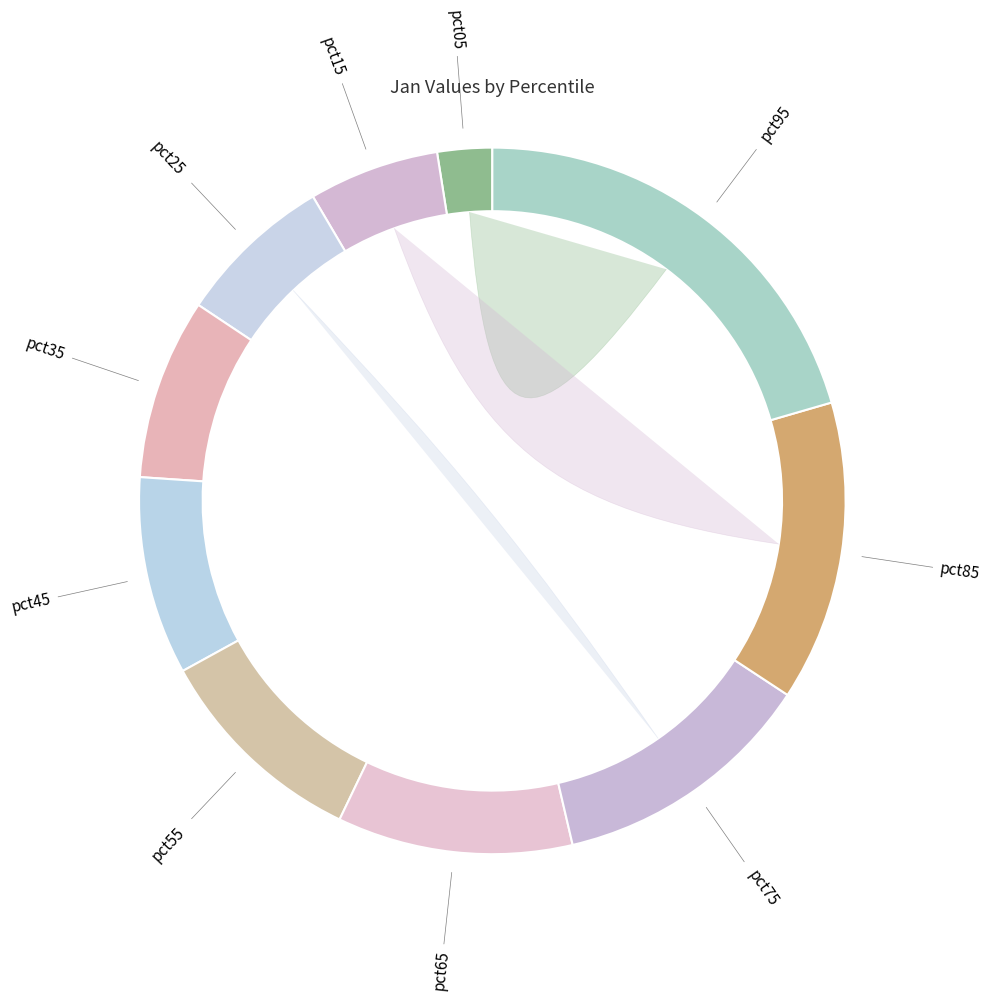

Is there a majority slice in this chart?

No